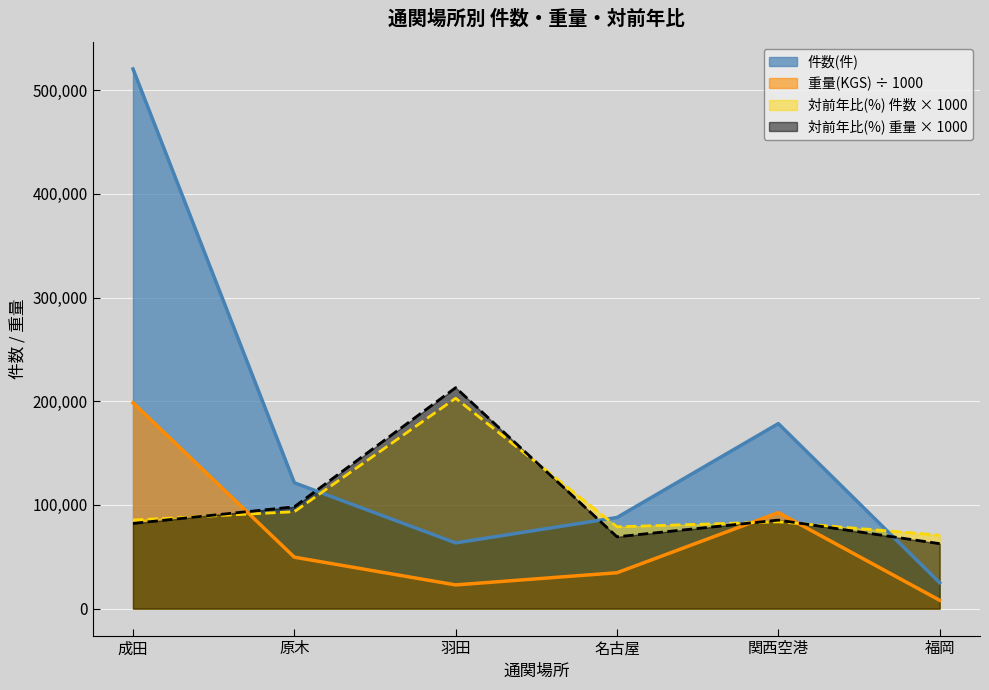

After their last crossing, which series has the higher values: 件数(件) or 対前年比(%)_重量?

対前年比(%)_重量